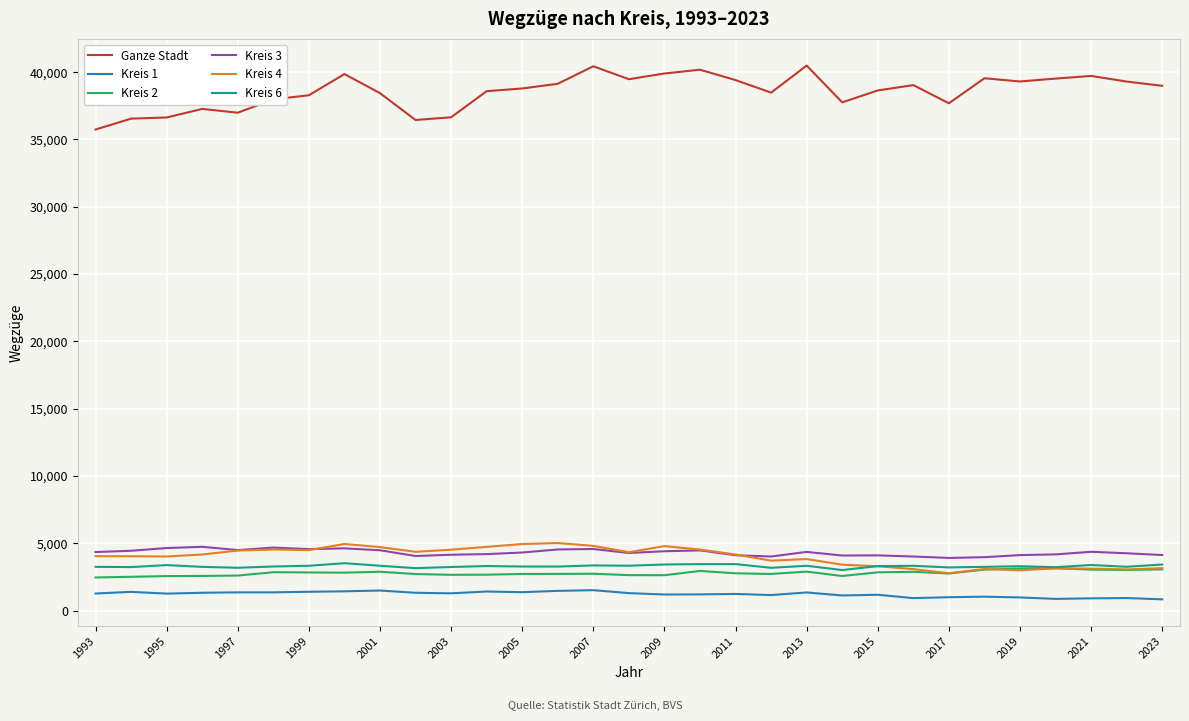

Which series has the largest total across all categories?

Ganze Stadt